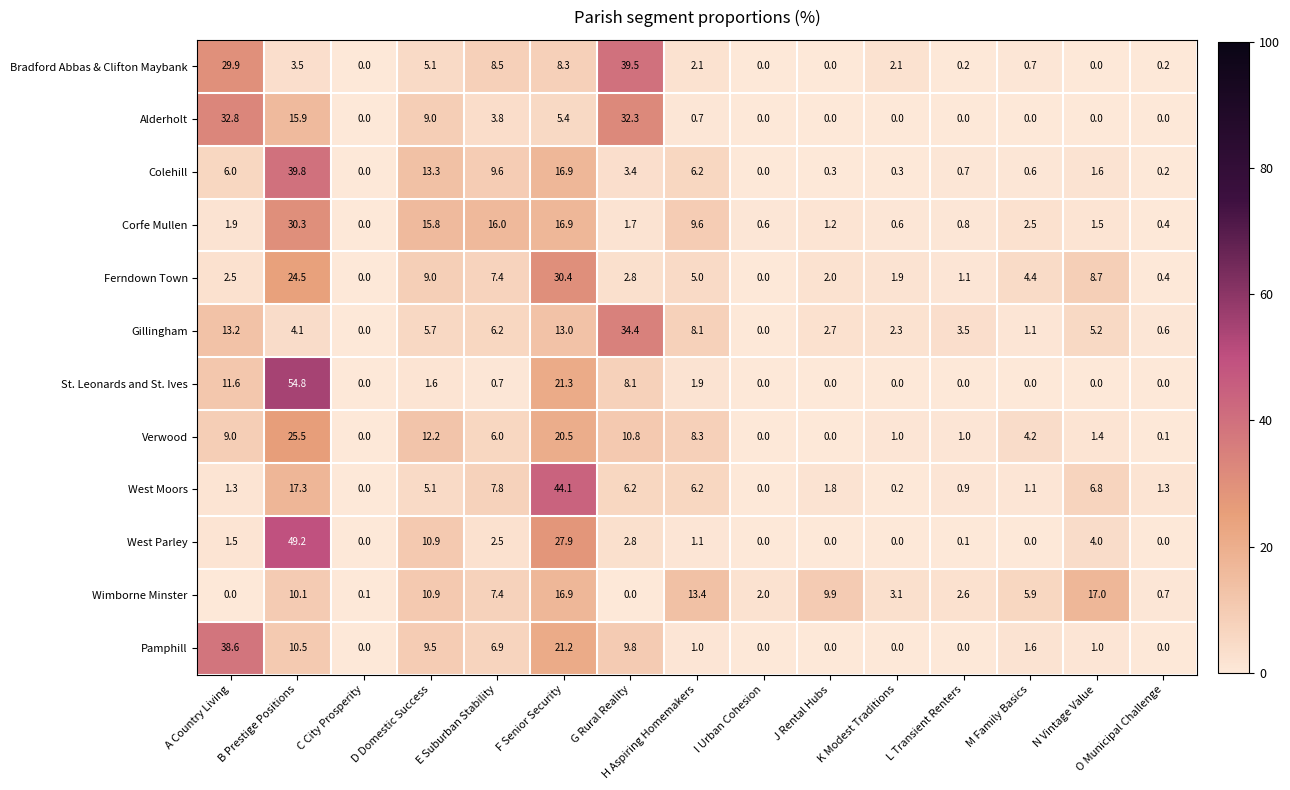

Rank the series by their maximum value, from highest to lowest.

St. Leonards and St. Ives, West Parley, West Moors, Colehill, Bradford Abbas & Clifton Maybank, Pamphill, Gillingham, Alderholt, Ferndown Town, Corfe Mullen, Verwood, Wimborne Minster